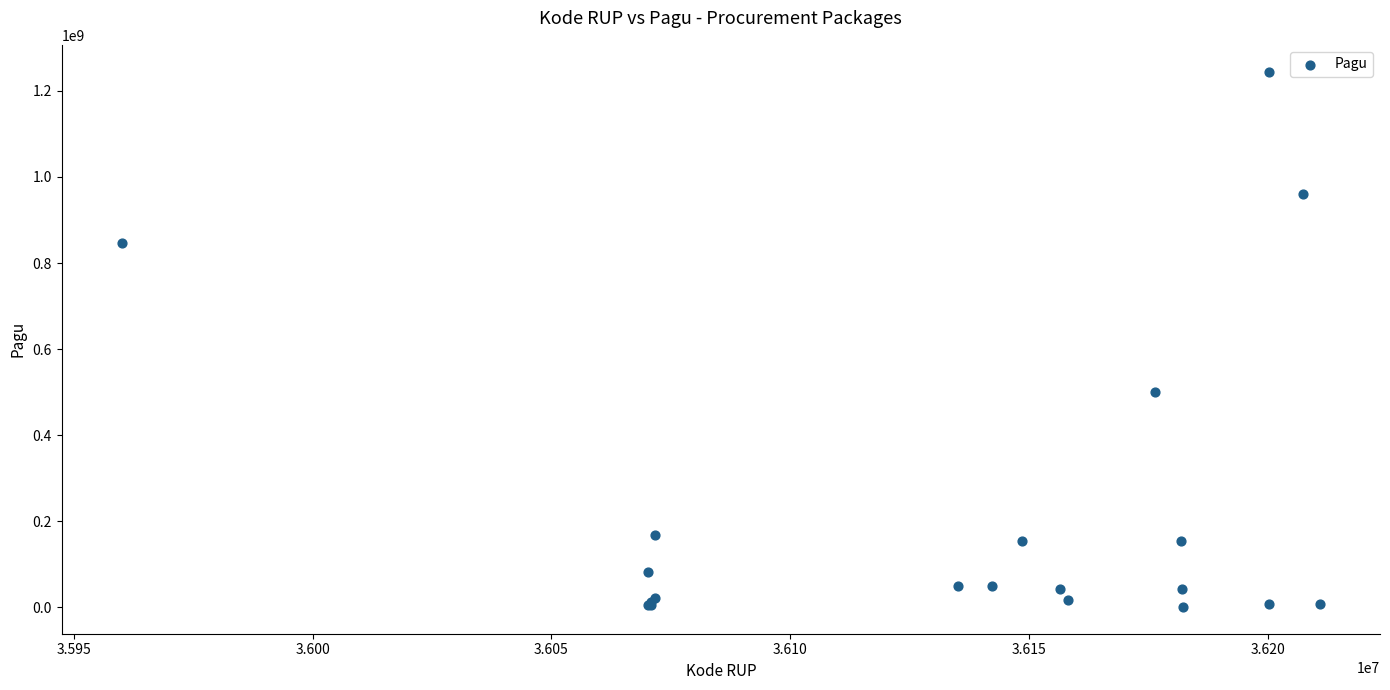

What Y value in the scatter plot is closest to 622840000?

499932000